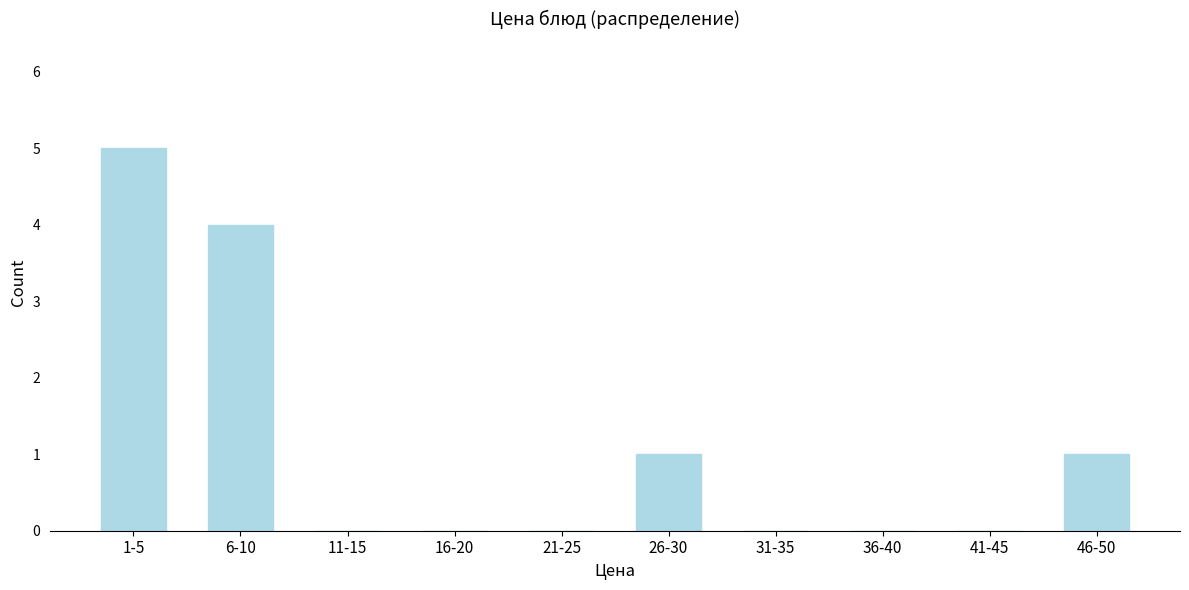

Reading left to right, what are all the values shown in this chart?

1-5=5	6-10=4	11-15=0	16-20=0	21-25=0	26-30=1	31-35=0	36-40=0	41-45=0	46-50=1